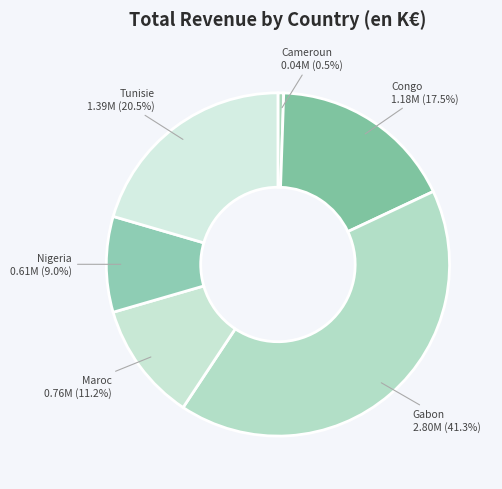

How many segments does this pie chart have?

6